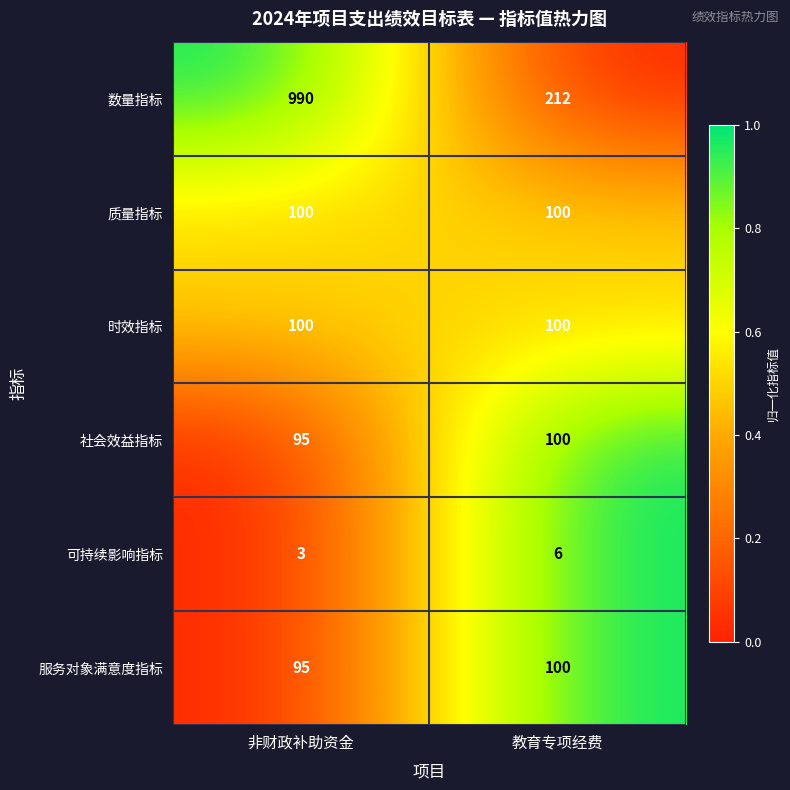

At which label is 可持续影响指标 closest to 4?

非财政补助资金